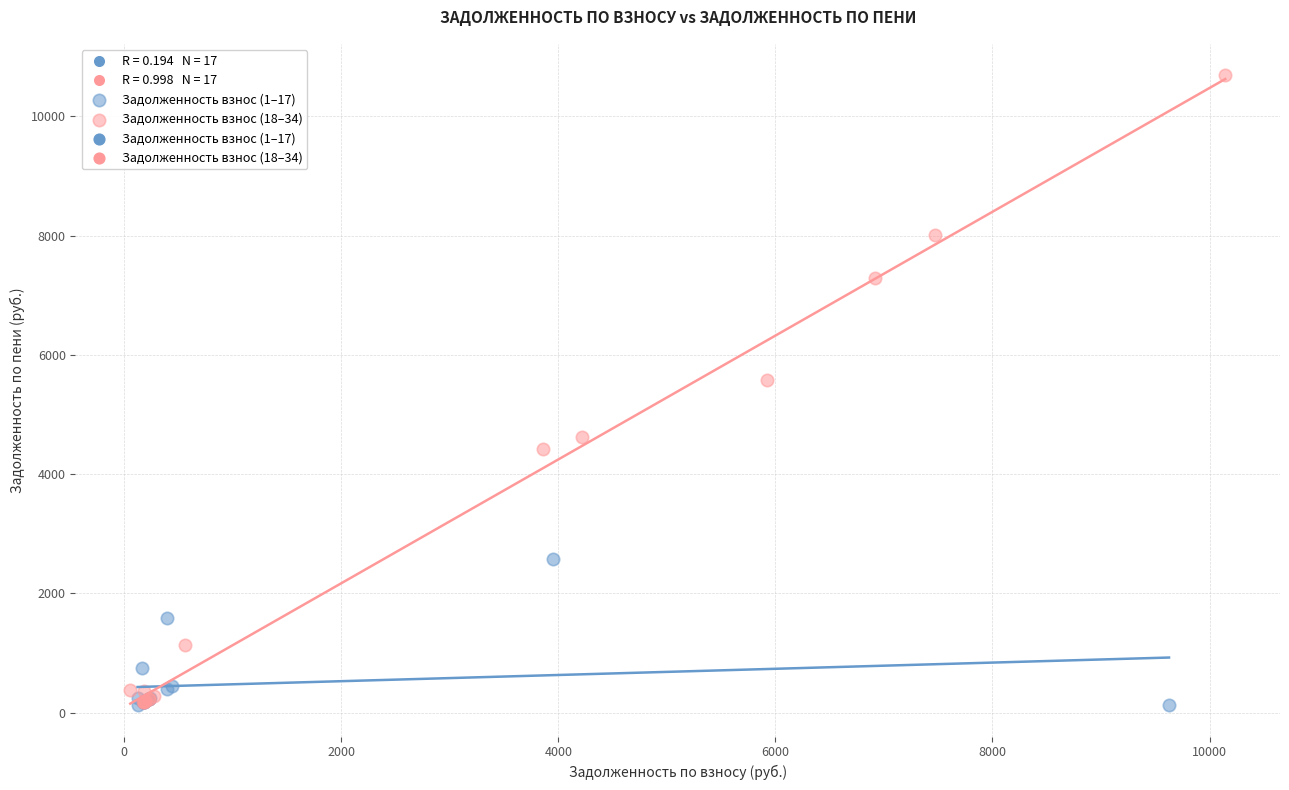

Which series reaches the maximum Y coordinate?

Задолженность взнос (18–34)